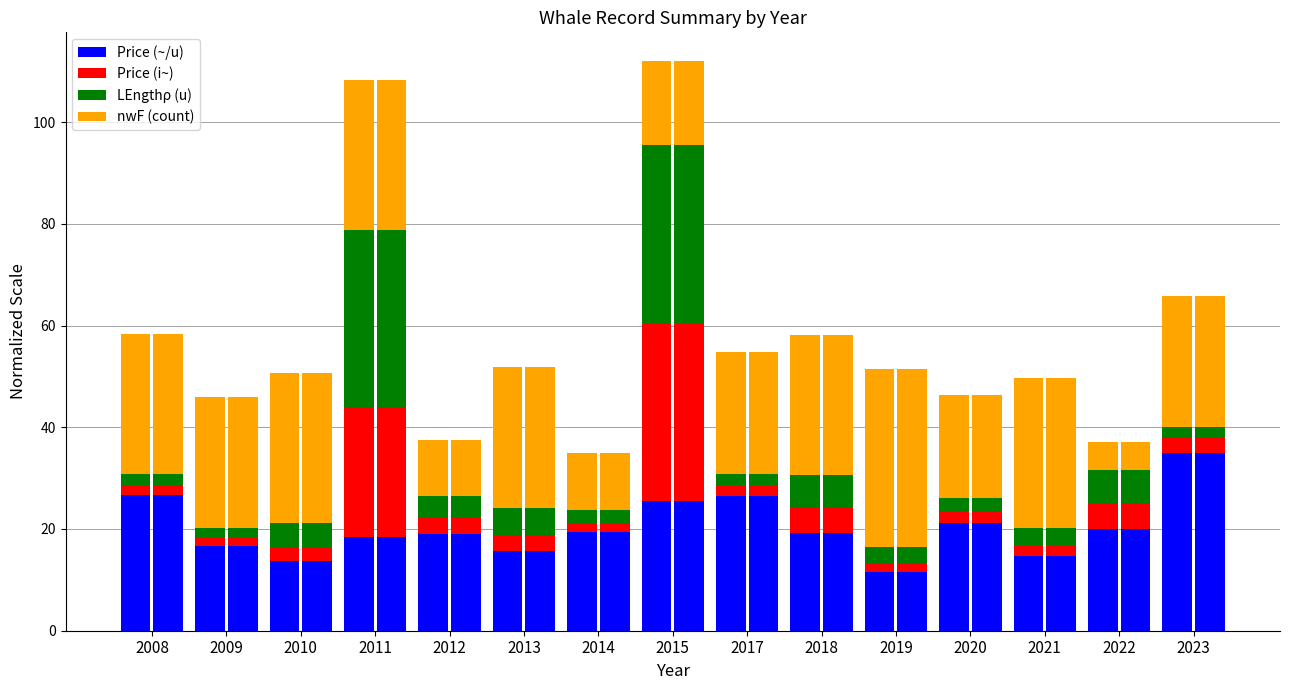

Is the value of nwF (count) at 2023 greater than the value of LEngthρ (u) at 2022?

Yes